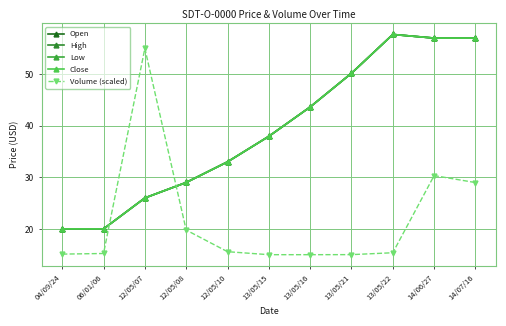

How many intersections are there between High and Volume (scaled)?

2